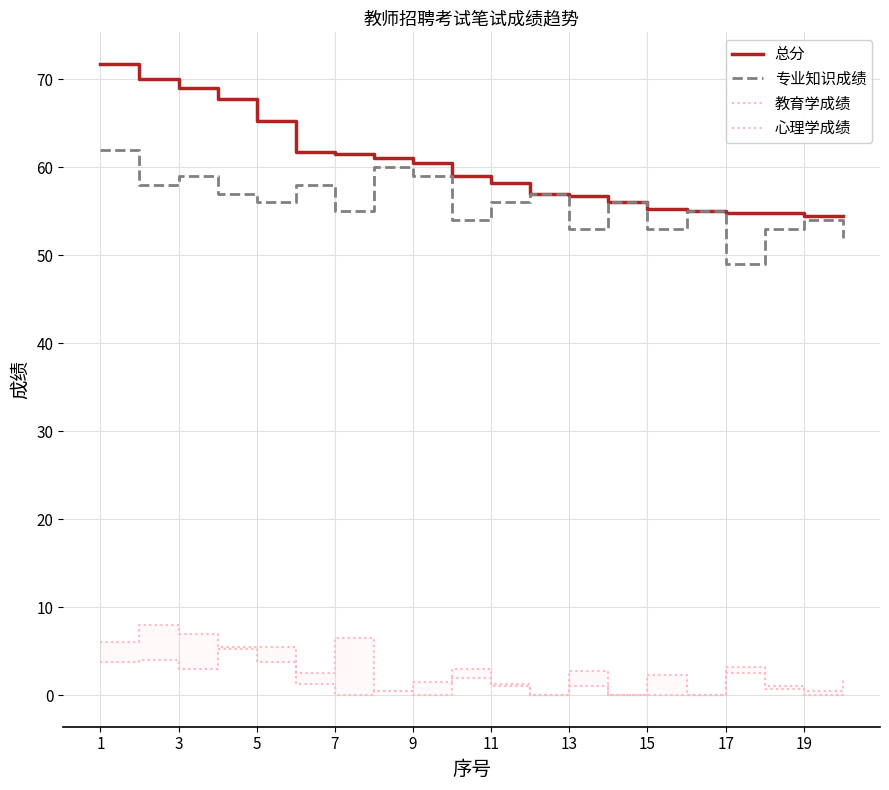

What is the highest value of the 总分 series?

71.8